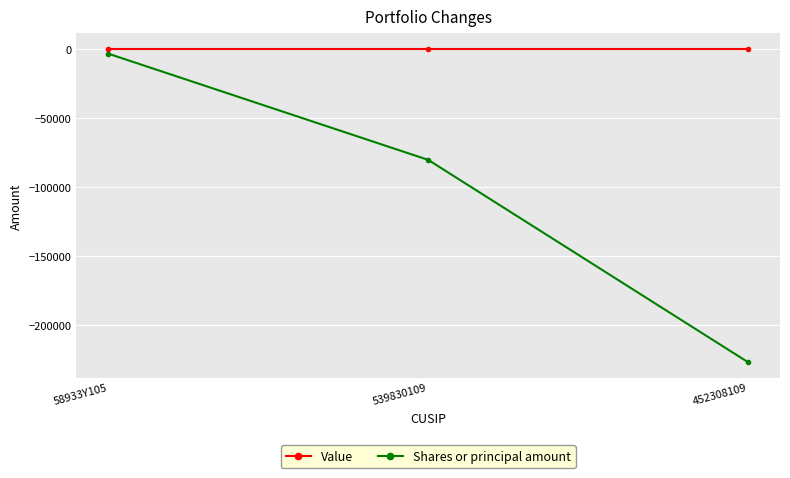

List the series in order of their peak value, lowest first.

Shares or principal amount, Value